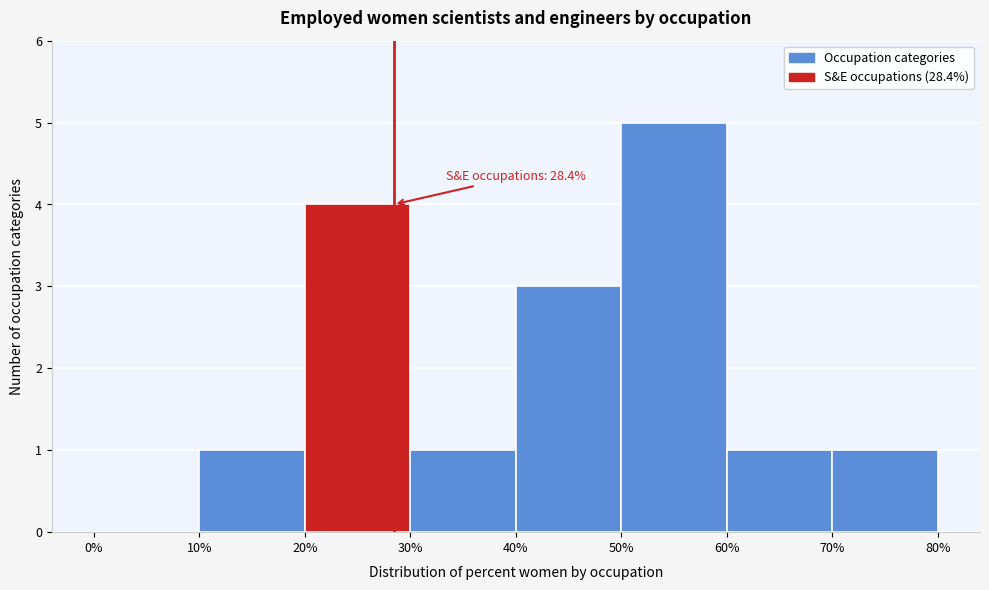

Which range on the x-axis has the tallest bar?

50% to 60%